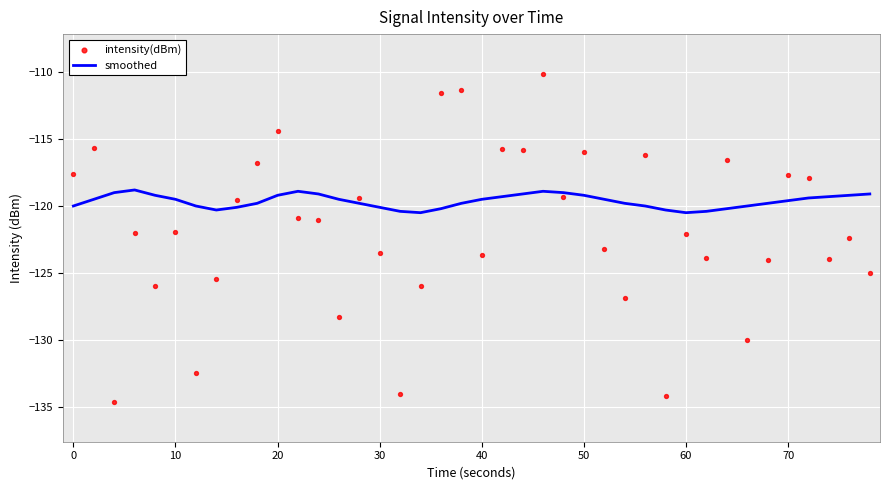

What is the minimum value for smoothed?

-120.5